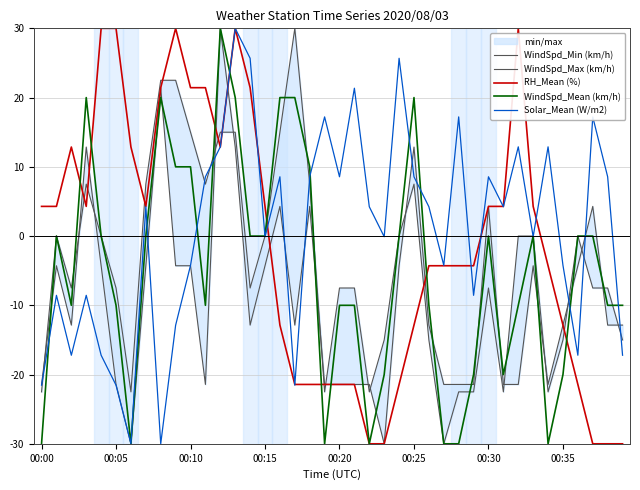

What is the sum of the WindSpd_Min (km/h) values at 22 and 00:30?

-51.4